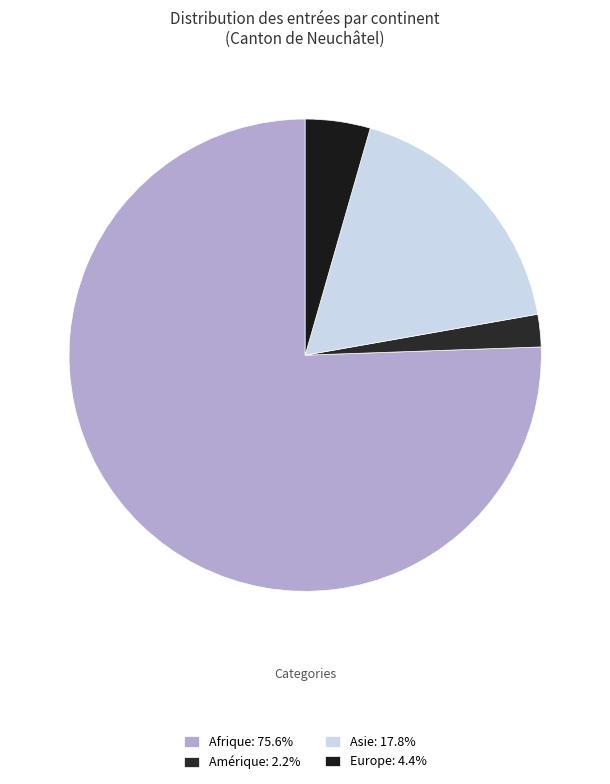

How many segments does this pie chart have?

4